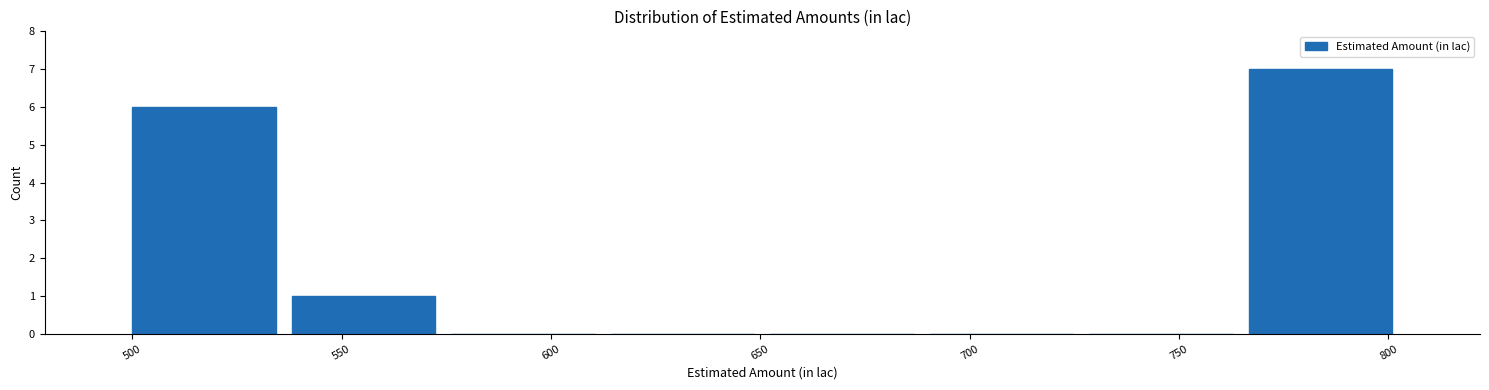

Reading left to right, list every bar in this chart as the range it spans on the x-axis followed by its height. Neither the bar edges nor the heights are printed on the chart, so give them approximately, as read against the axes.

500 to 535: 6
535 to 575: 1
575 to 610: 0
610 to 650: 0
650 to 690: 0
690 to 725: 0
725 to 765: 0
765 to 805: 7